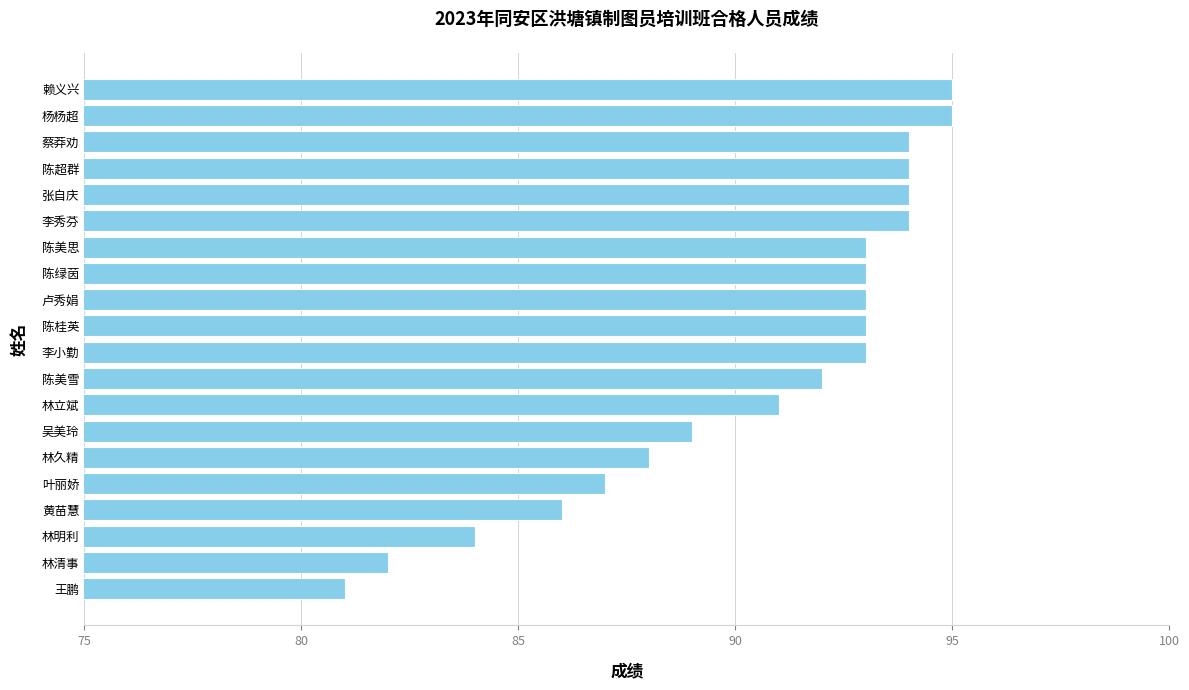

Between 张自庆 and 陈美雪, which is larger?

张自庆